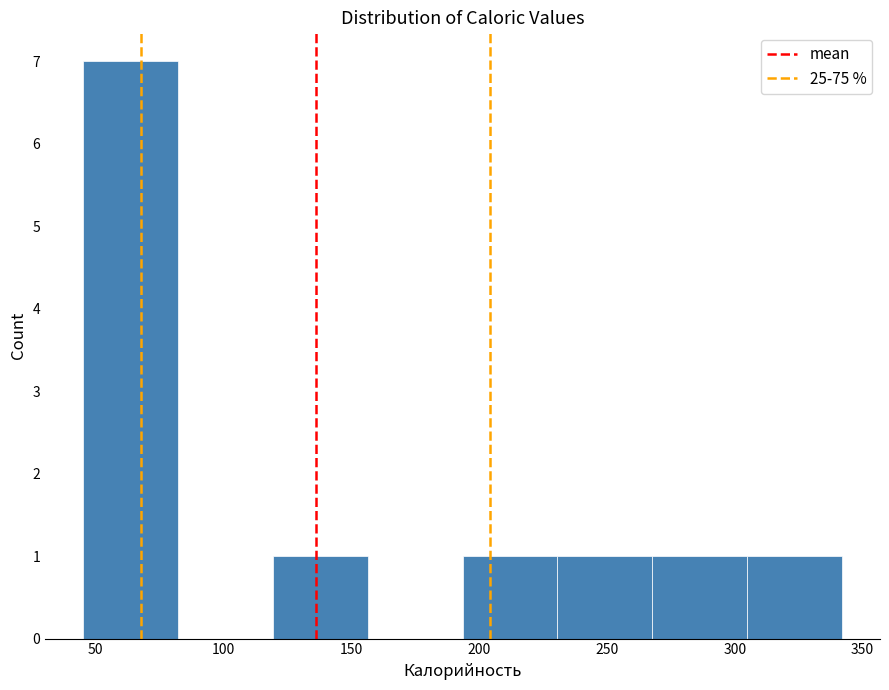

How tall is the bar that spans 230 to 270 on the x-axis? Neither the bar edges nor the heights are printed on the chart, so give them approximately, as read against the axes.

1